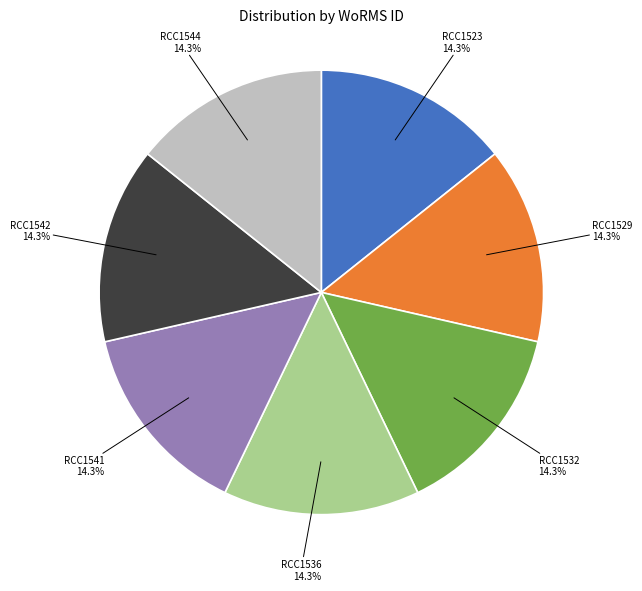

Does any single category account for the majority?

No